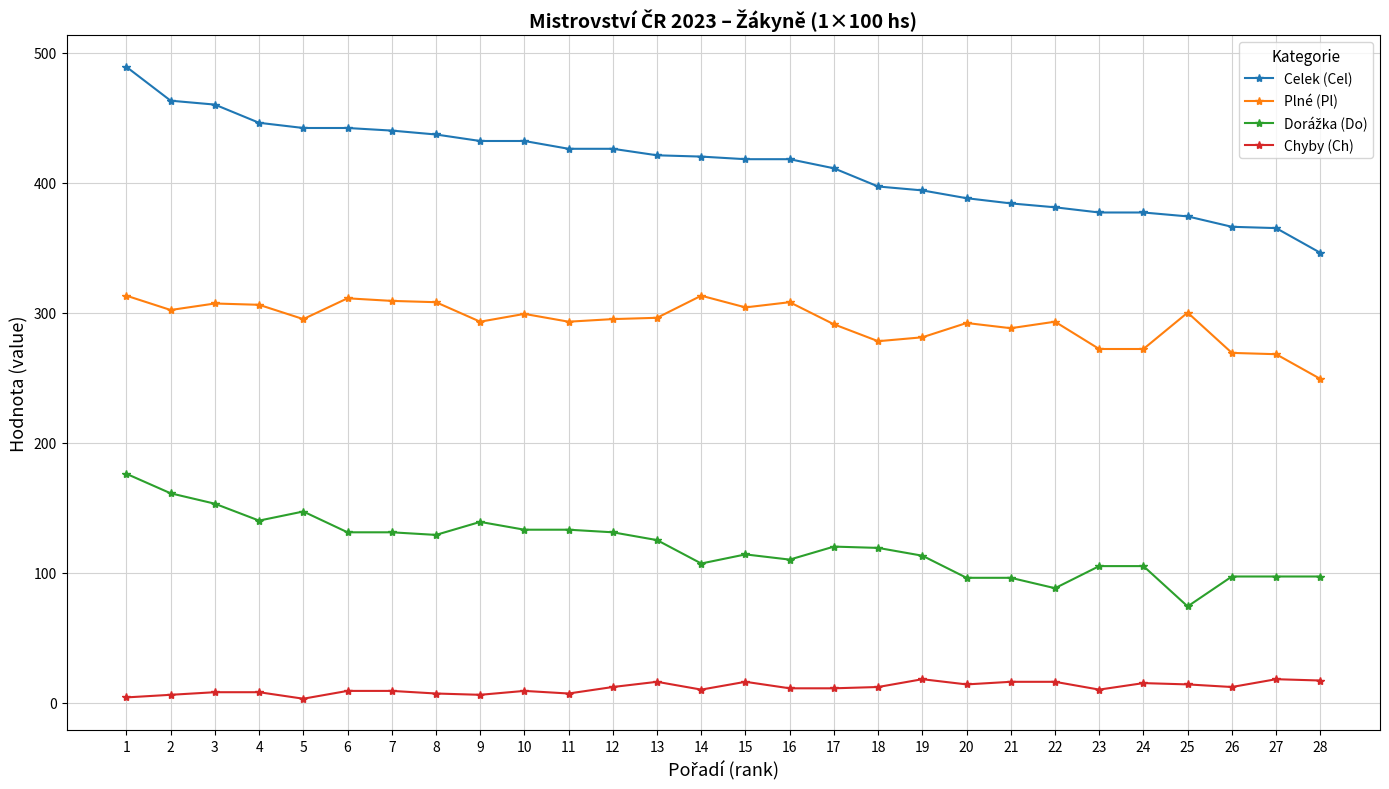

At which category is the sum across all series the highest?

1